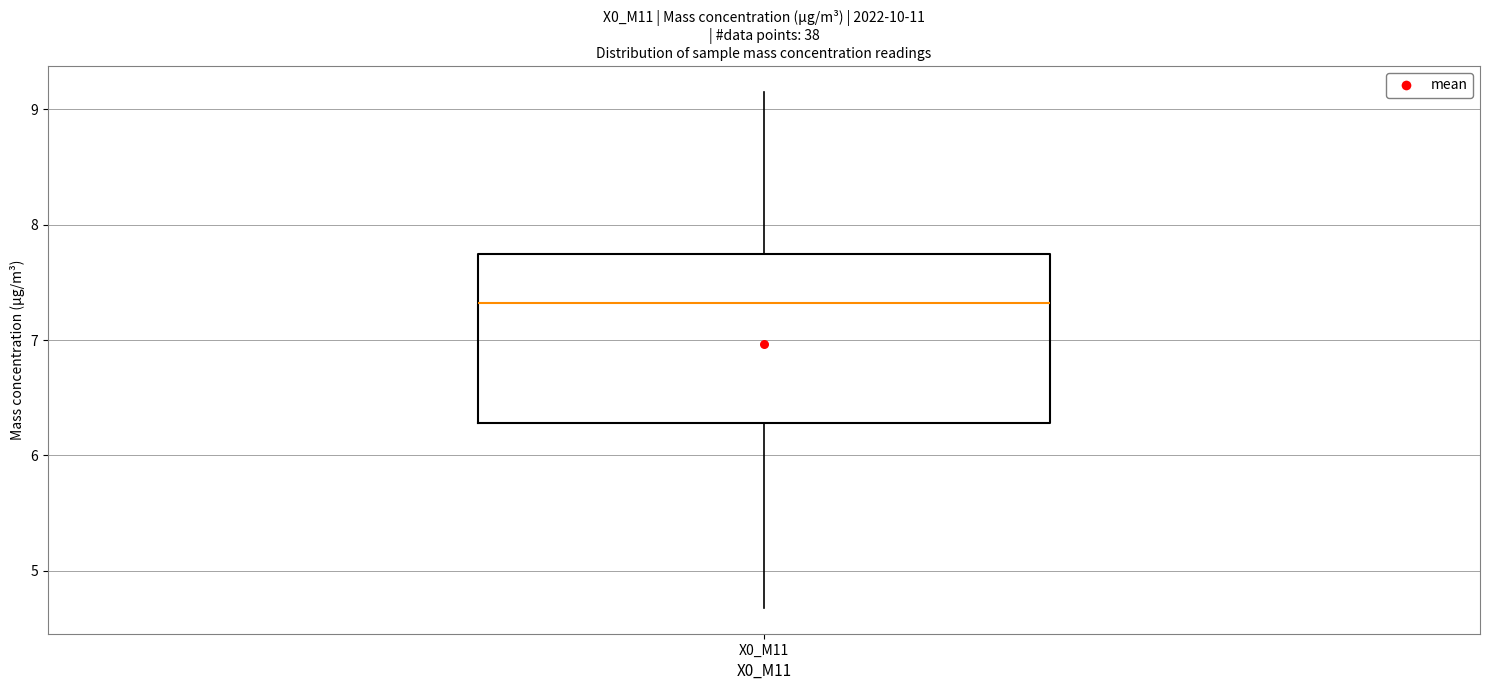

Transcribe this box plot: give where the median line is, the range the box spans, and where the two whiskers end, as read against the y-axis. The values are not printed on the chart, so give them approximately, as read against the axis.

median 7.3, box 6.3 to 7.7, whiskers 4.7 to 9.2